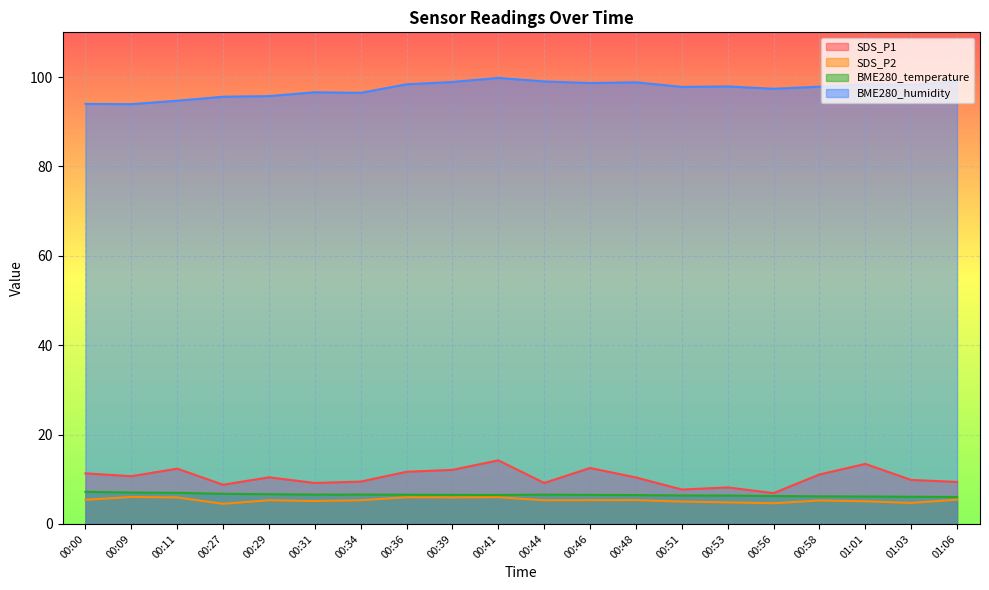

What is the label of the 5th point from the right?

00:56